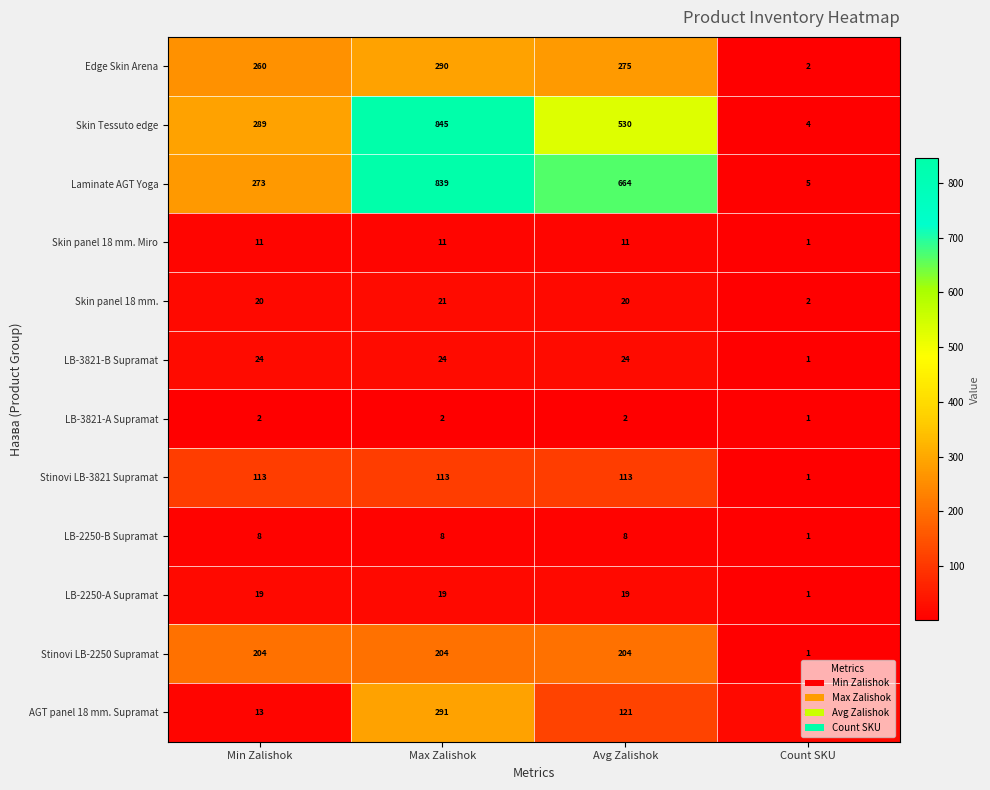

At Avg Zalishok, list the series in order from largest to smallest.

Laminate AGT Yoga, Skin Tessuto edge, Edge Skin Arena, Stinovi LB-2250 Supramat, AGT panel 18 mm. Supramat, Stinovi LB-3821 Supramat, LB-3821-B Supramat, Skin panel 18 mm., LB-2250-A Supramat, Skin panel 18 mm. Miro, LB-2250-B Supramat, LB-3821-A Supramat